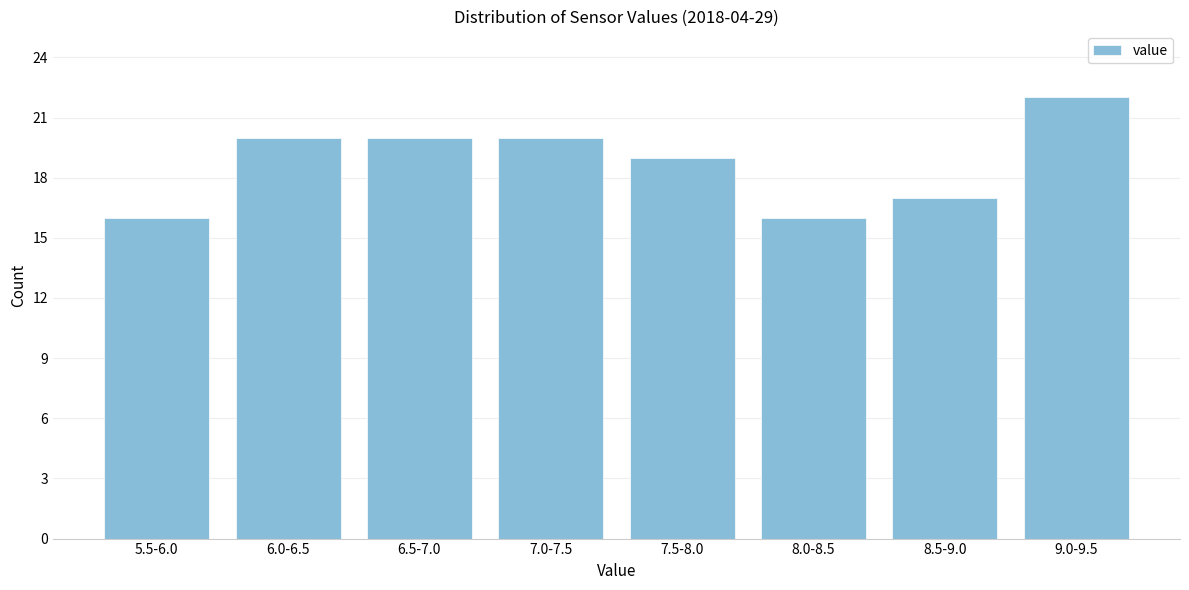

Reading right to left, transcribe all the data shown in this chart.

9.0-9.5=22	8.5-9.0=17	8.0-8.5=16	7.5-8.0=19	7.0-7.5=20	6.5-7.0=20	6.0-6.5=20	5.5-6.0=16